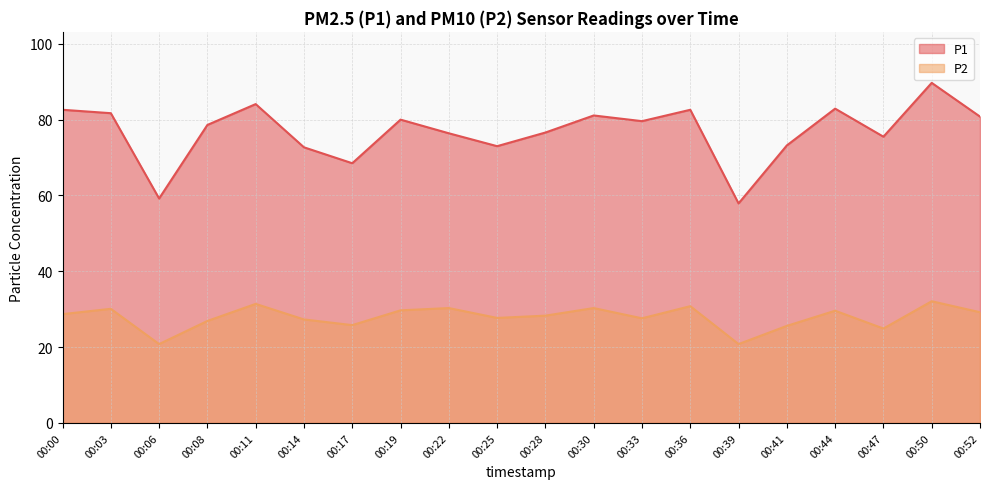

Rank the series by their maximum value, from lowest to highest.

P2, P1